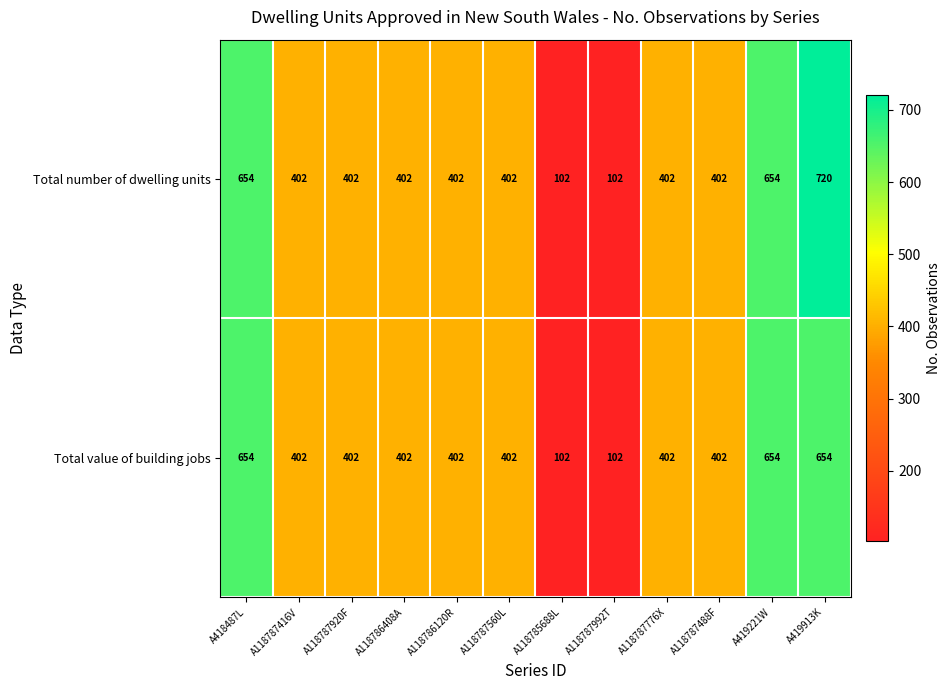

How many Total number of dwelling units values are between 402 and 654?

9